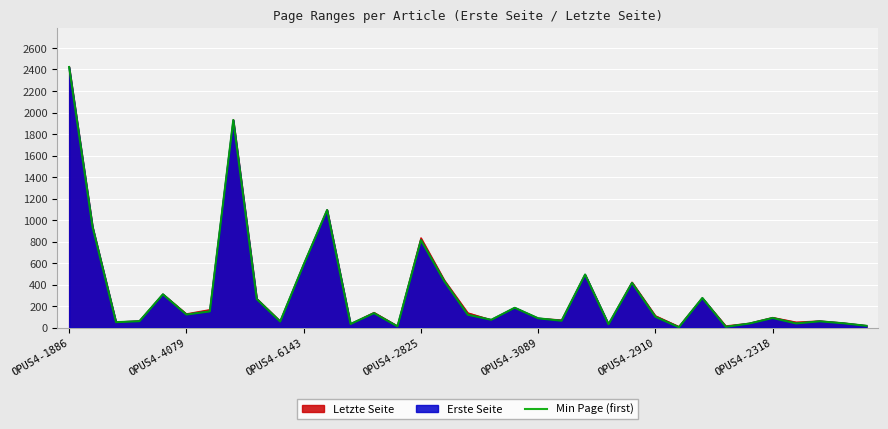

What is the value of the 1st point from the left?

2423